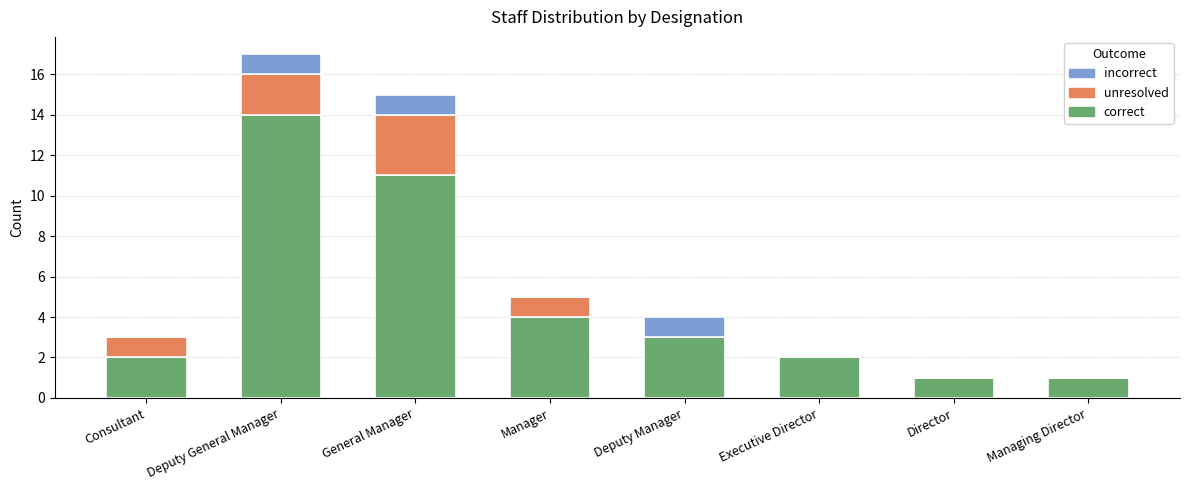

At which label does correct reach its peak?

Deputy General Manager